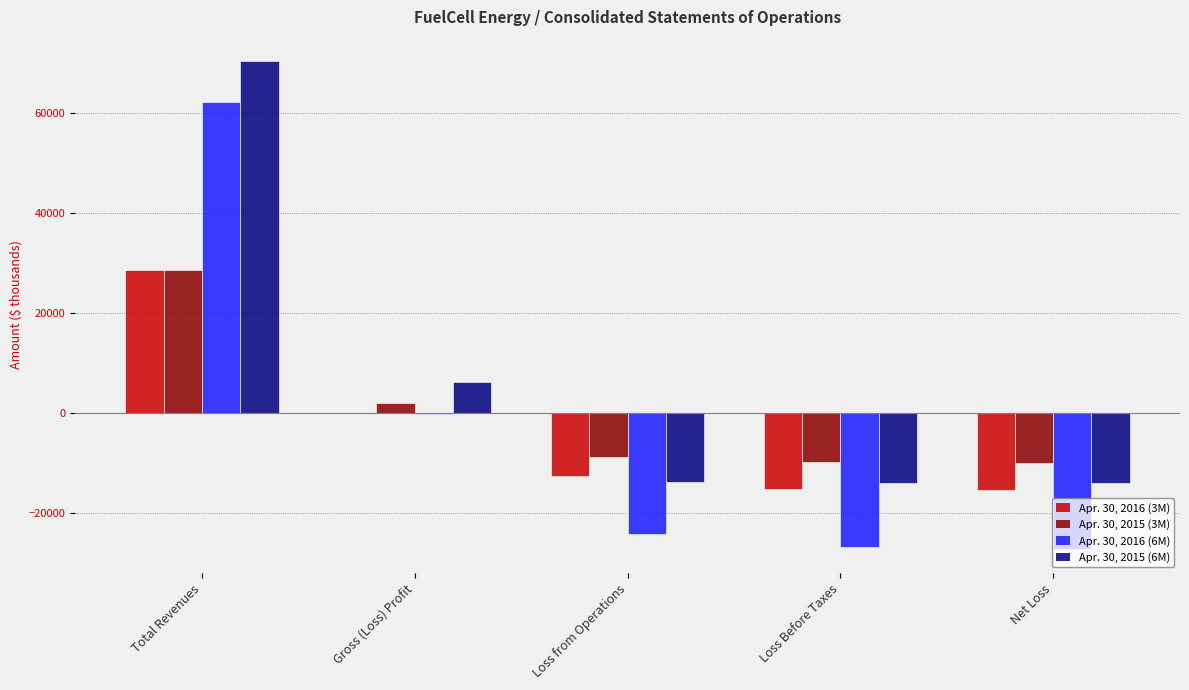

Is the value of Apr. 30, 2016 (6M) at Loss from Operations greater than the value of Apr. 30, 2015 (6M) at Total Revenues?

No